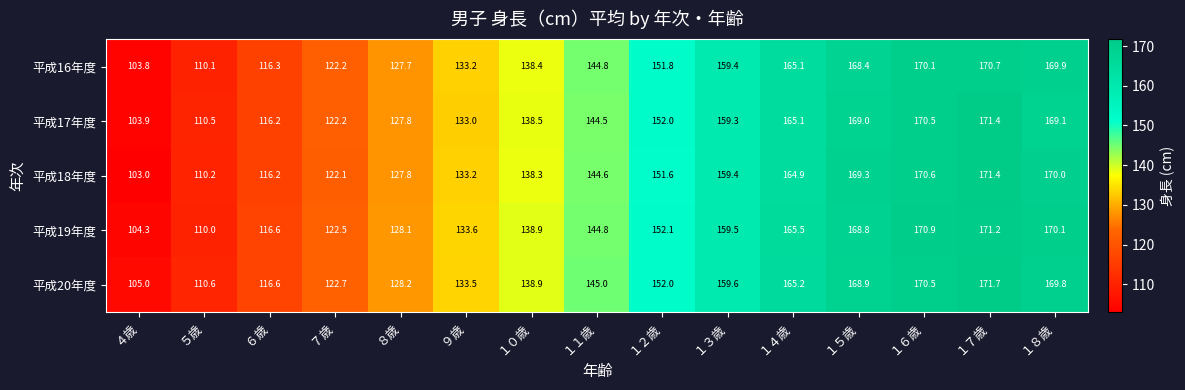

What is the sum of all 平成16年度 values?

2151.9